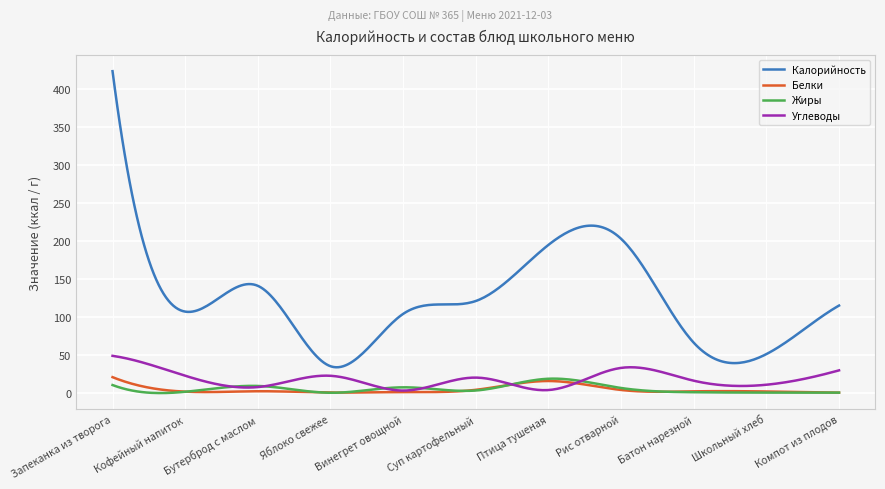

Which series has the widest spread of values?

Калорийность